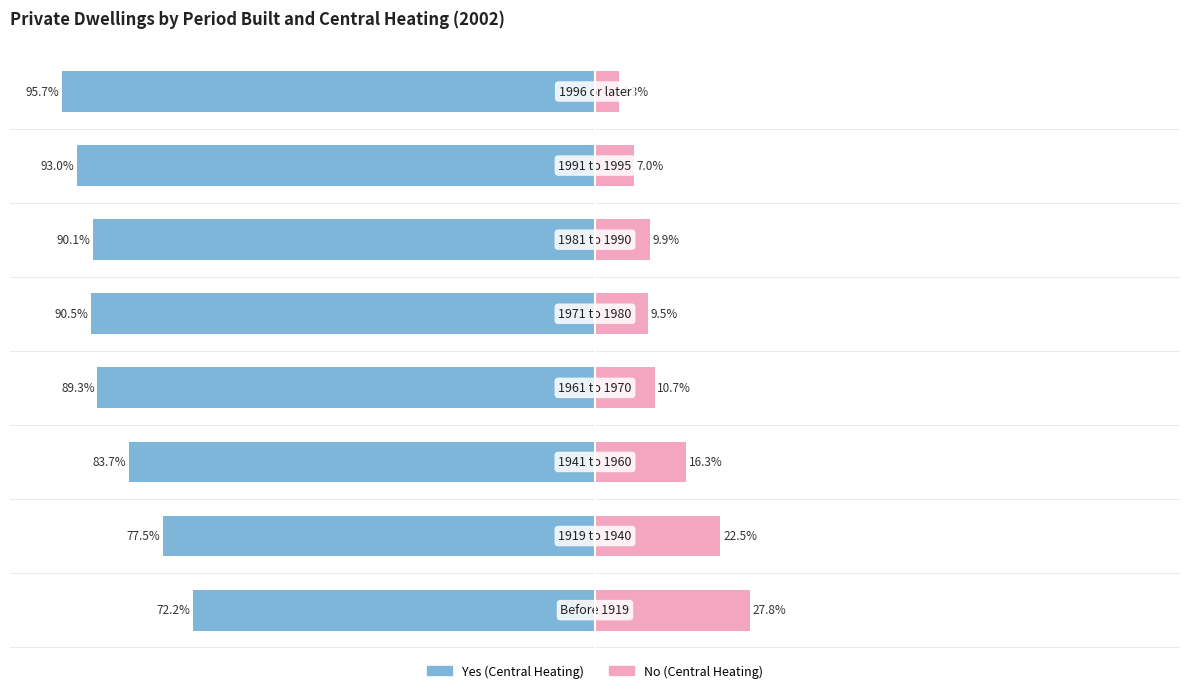

What are all the series names shown in the legend?

Yes (Central Heating), No (Central Heating)